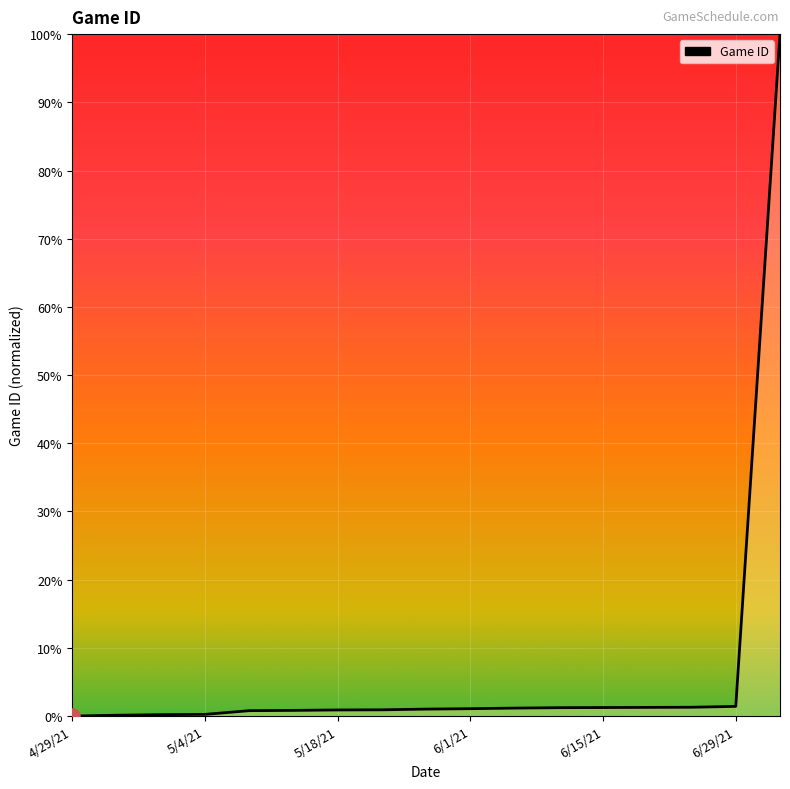

What is the difference between the maximum and minimum values?

100.0